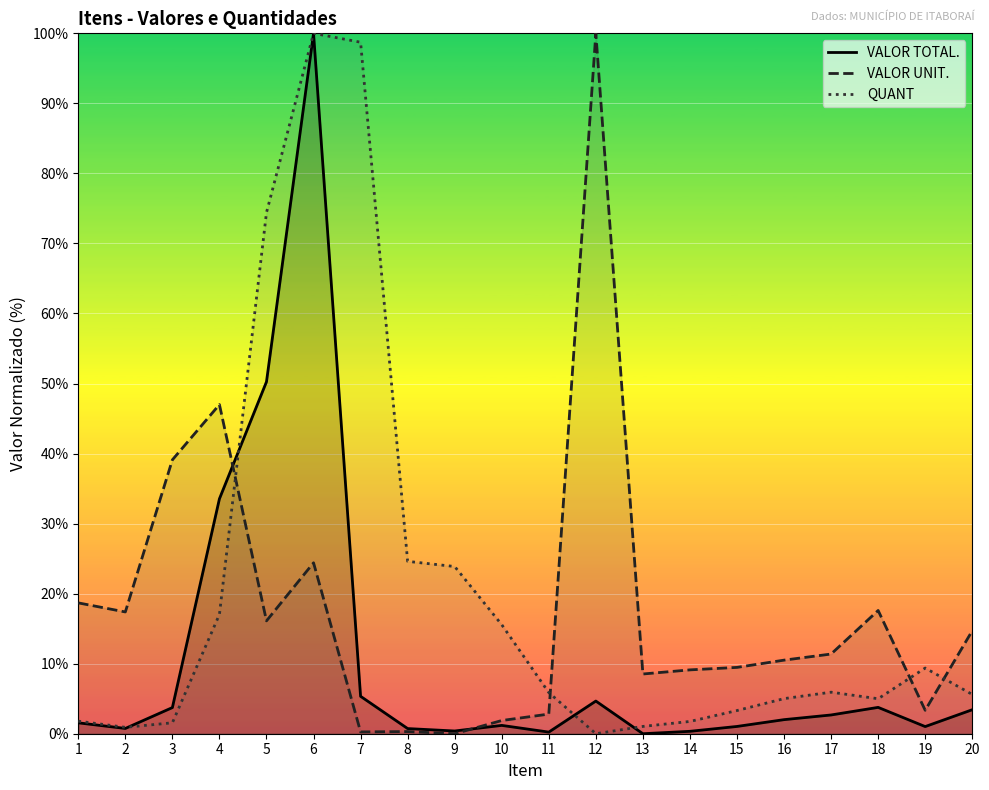

Which series has the largest range (max minus min)?

VALOR TOTAL.